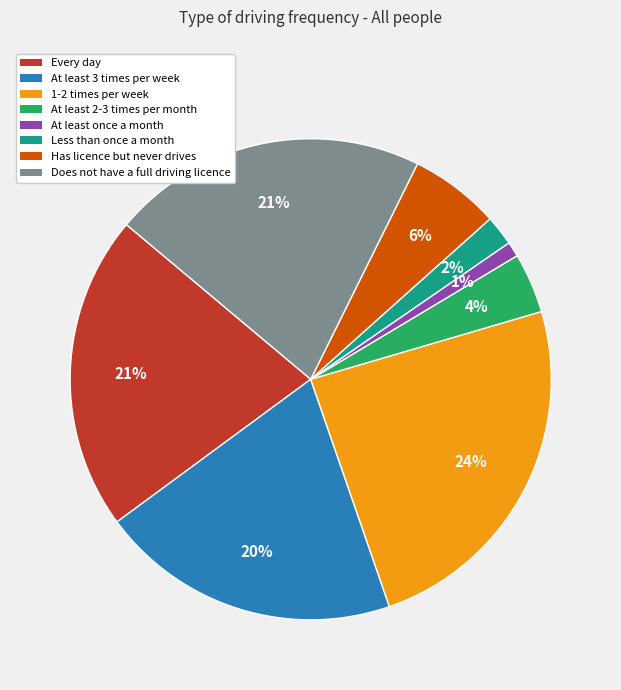

Is the sum of At least 3 times per week and Does not have a full driving licence greater than half?

No